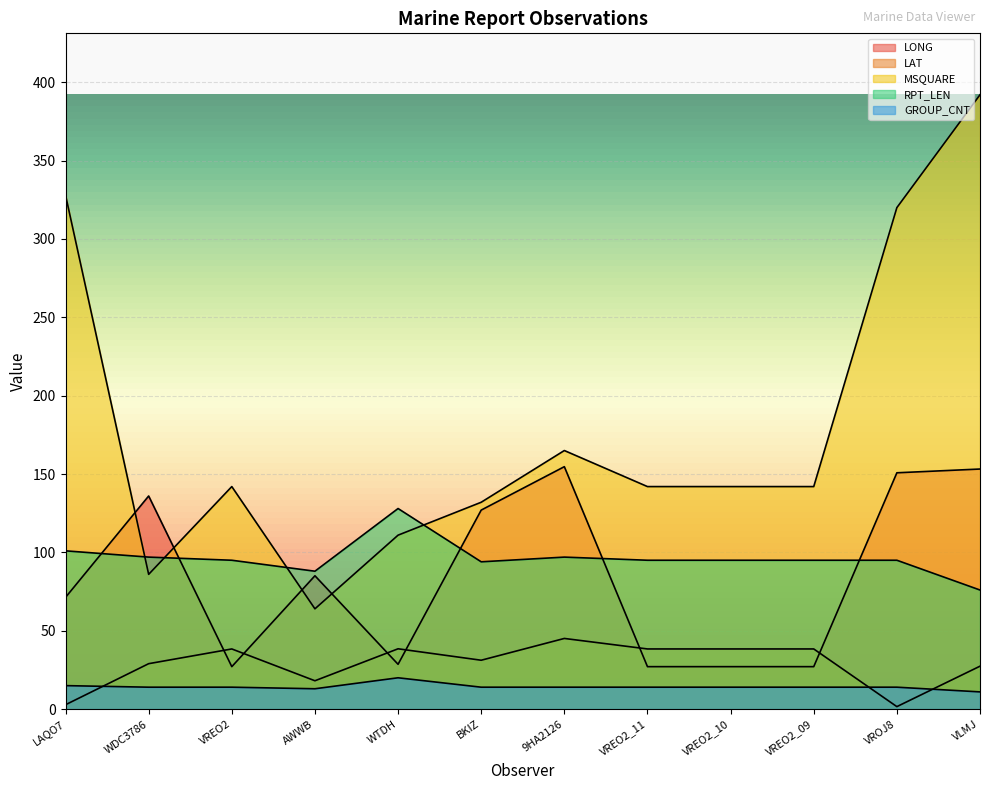

Rank the categories by MSQUARE value from lowest to highest.

AWWB, WDC3786, WTDH, BKIZ, VREO2, VREO2_11, VREO2_10, VREO2_09, 9HA2126, VROJ8, LAQO7, VLMJ